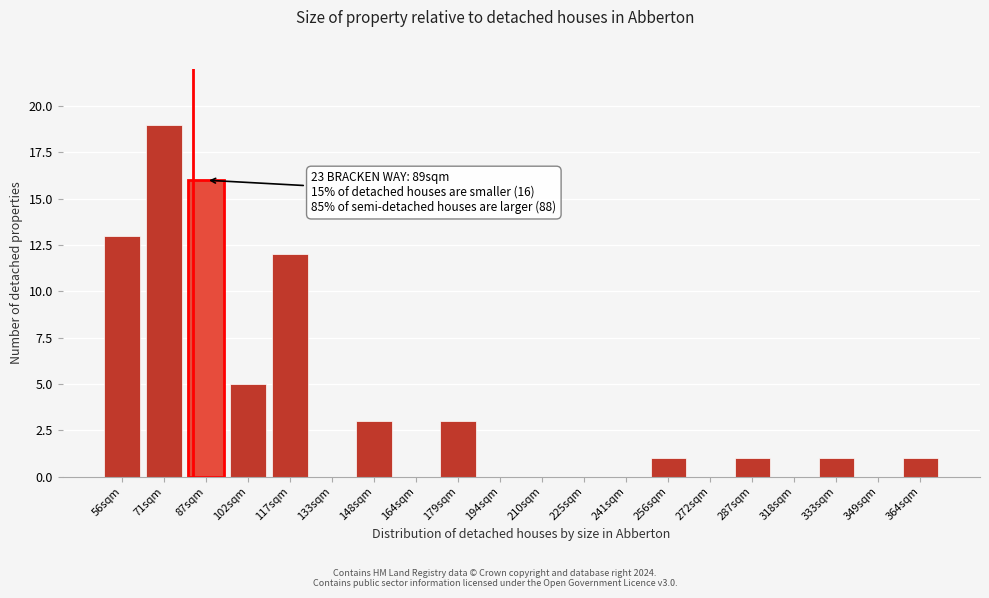

Reading right to left, what are all the values shown in this chart?

364sqm=1	349sqm=0	333sqm=1	318sqm=0	287sqm=1	272sqm=0	256sqm=1	241sqm=0	225sqm=0	210sqm=0	194sqm=0	179sqm=3	164sqm=0	148sqm=3	133sqm=0	117sqm=12	102sqm=5	87sqm=16	71sqm=19	56sqm=13